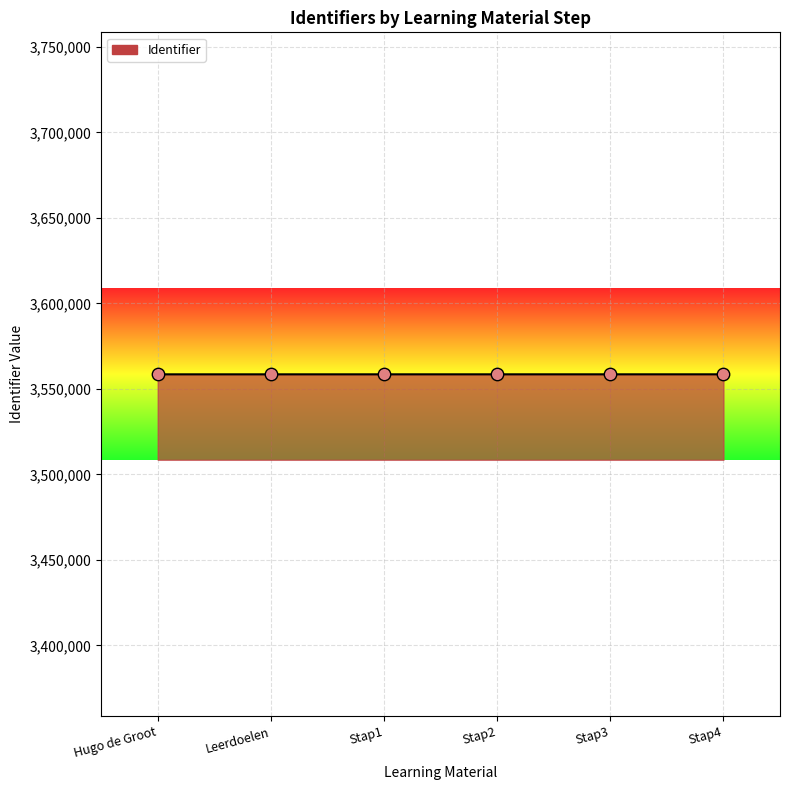

What is the ratio of the value at Stap2 to the value at Stap3?

1.0